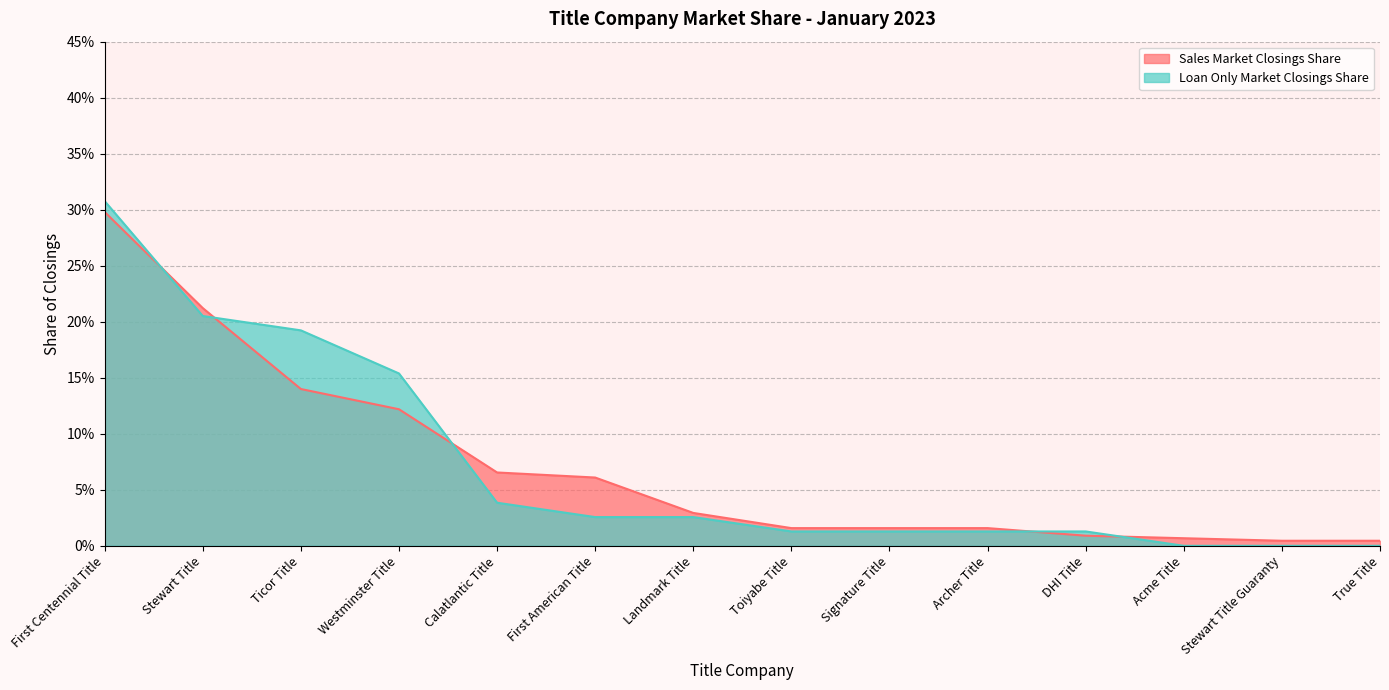

How many categories are shown in the chart?

14